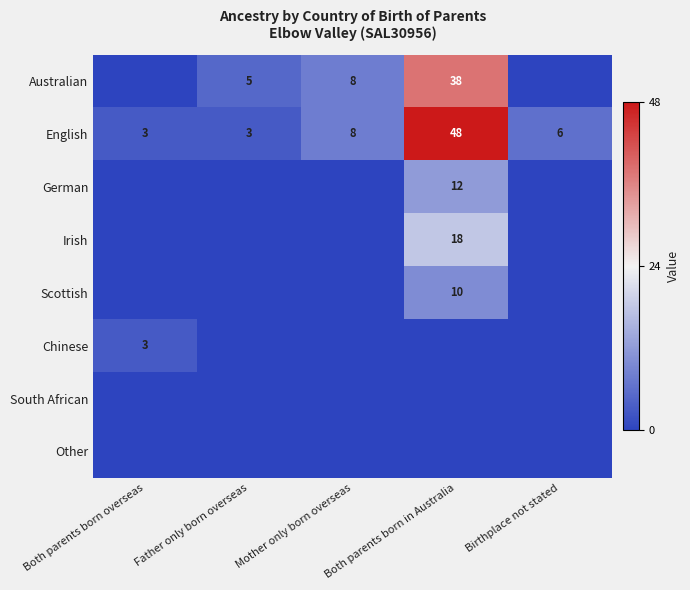

List the labels in order of Scottish value, smallest first.

Both parents born overseas, Father only born overseas, Mother only born overseas, Birthplace not stated, Both parents born in Australia